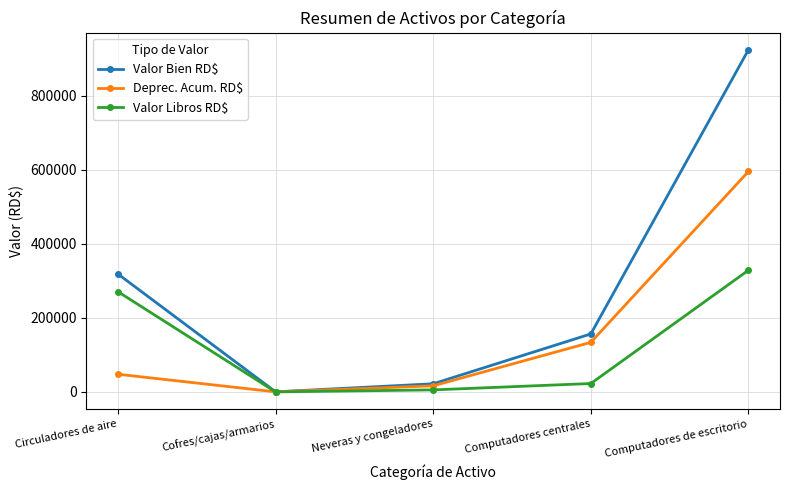

Which series changed the most between Circuladores de aire and Computadores de escritorio?

Valor Bien RD$